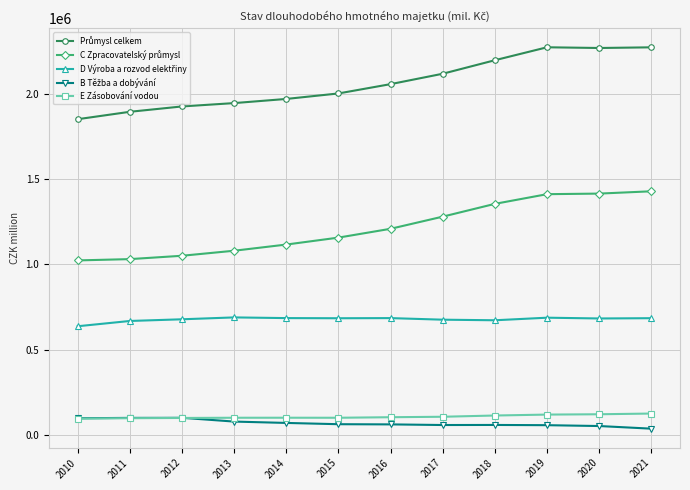

What is the value of the E Zásobování vodou point at the 12th from the left?

124629